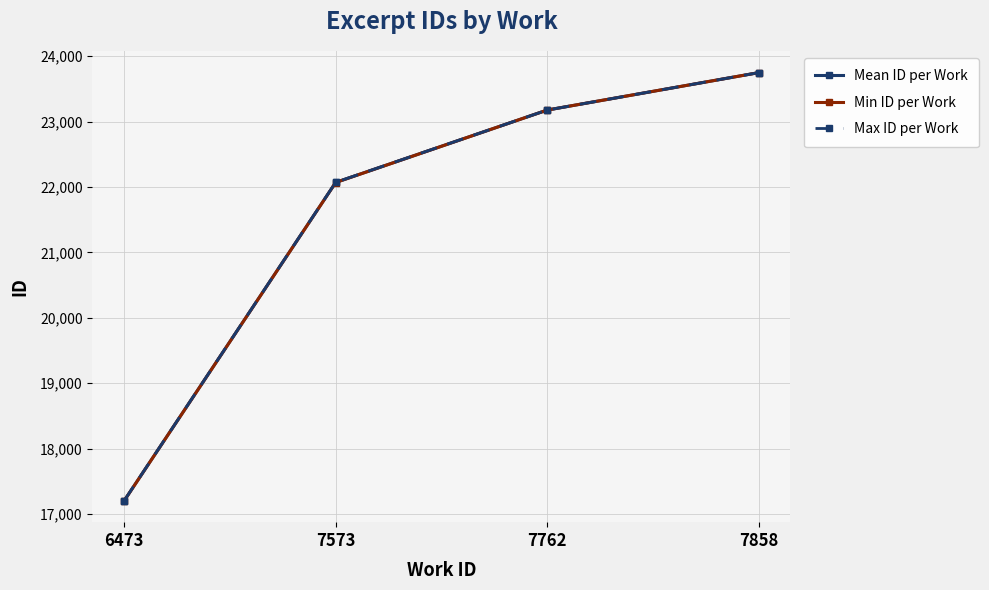

Rank the categories by Max ID per Work value from lowest to highest.

6473, 7573, 7762, 7858